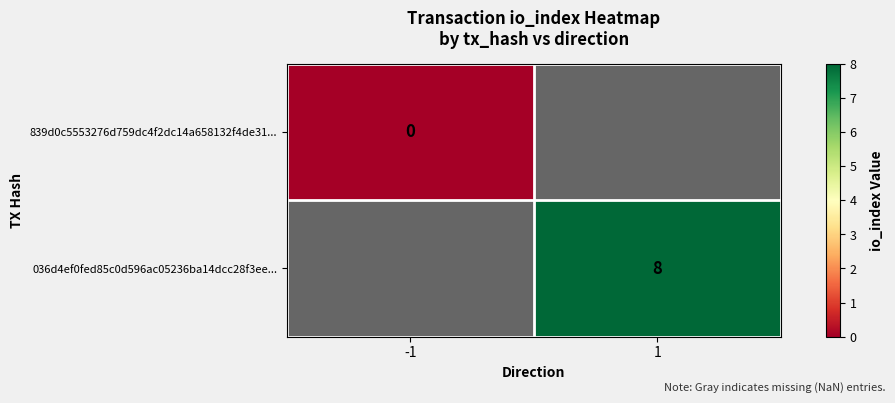

True or false: 036d4ef0fed85c0d596ac05236ba14dcc28f3ee... has a value of 8 at 1.

True